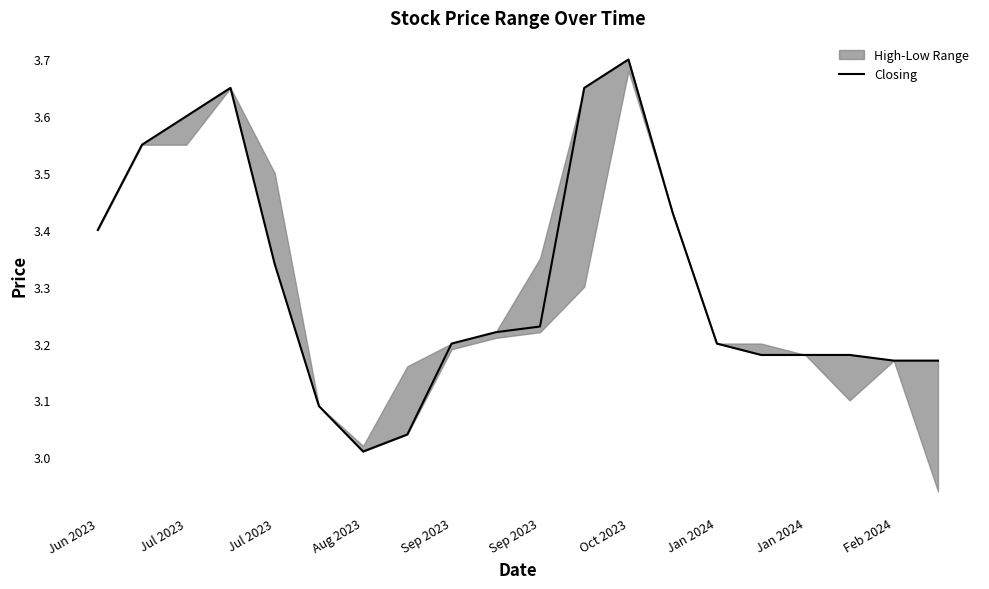

The chart shows a value of 0.8 at 19. True or false?

False